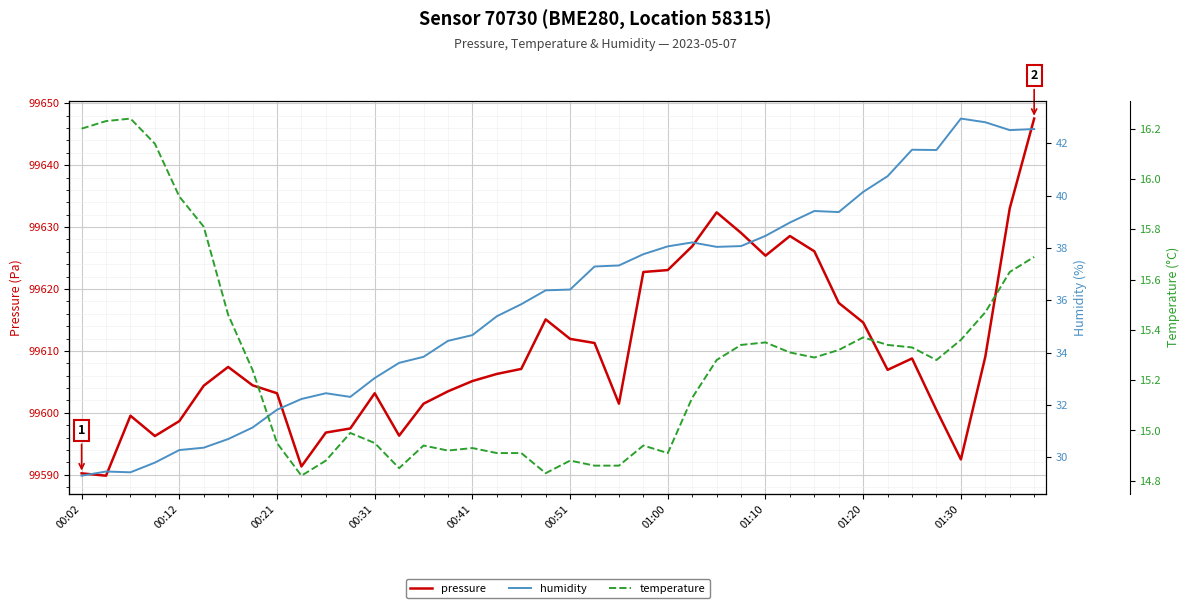

Reading left to right, list all the values displayed in this chart.

pressure: 99590.2	99589.8	99599.5	99596.2	99598.7	99604.4	99607.4	99604.4	99603.2	99591.3	99596.8	99597.5	99603.2	99596.3	99601.5	99603.5	99605.1	99606.3	99607.1	99615.1	99611.9	99611.3	99601.5	99622.8	99623.1	99626.9	99632.4	99629.1	99625.4	99628.6	99626.1	99617.8	99614.6	99606.9	99608.8	99600.4	99592.5	99609.1	99633.0	99647.5
humidity: 29.3	29.5	29.4	29.8	30.3	30.4	30.7	31.1	31.8	32.2	32.5	32.3	33.0	33.6	33.8	34.5	34.7	35.4	35.9	36.4	36.4	37.3	37.3	37.8	38.1	38.2	38.0	38.1	38.5	39.0	39.4	39.4	40.1	40.7	41.8	41.7	42.9	42.8	42.5	42.5
temperature: 16.2	16.2	16.2	16.1	15.9	15.8	15.5	15.2	14.9	14.8	14.9	15.0	14.9	14.8	14.9	14.9	14.9	14.9	14.9	14.8	14.9	14.9	14.9	14.9	14.9	15.1	15.3	15.3	15.3	15.3	15.3	15.3	15.4	15.3	15.3	15.3	15.4	15.5	15.6	15.7